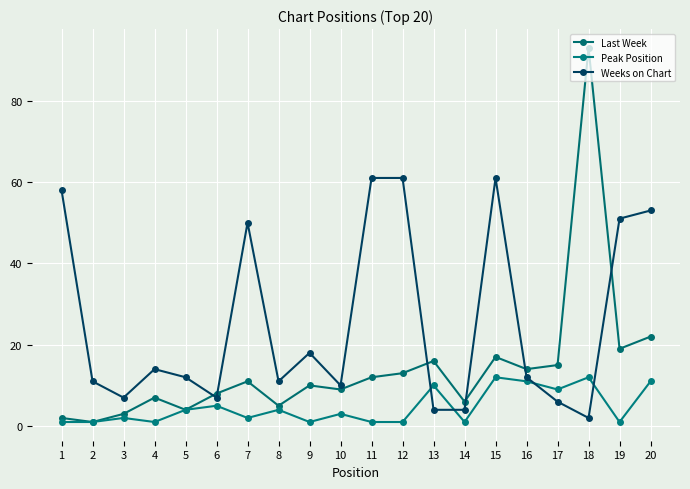

Which series has the largest range (max minus min)?

Last Week